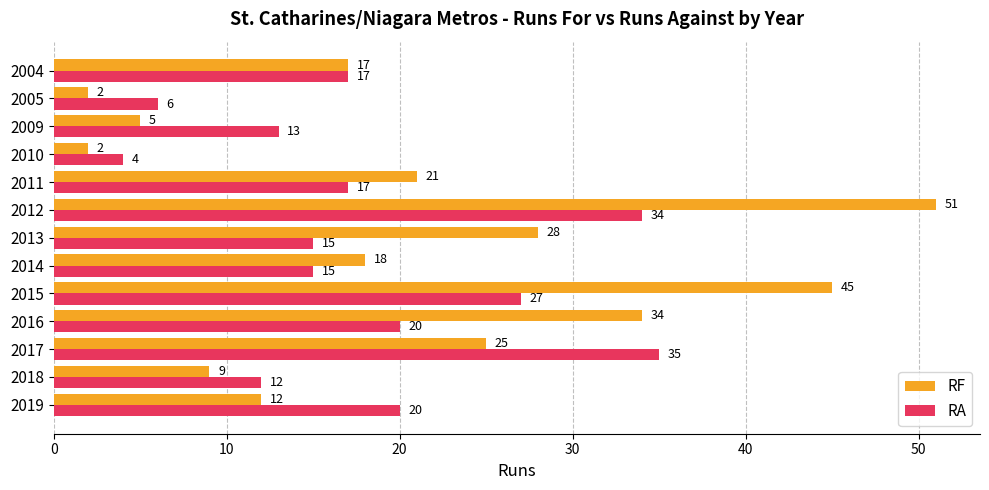

How many values in the RA series are below 17?

6